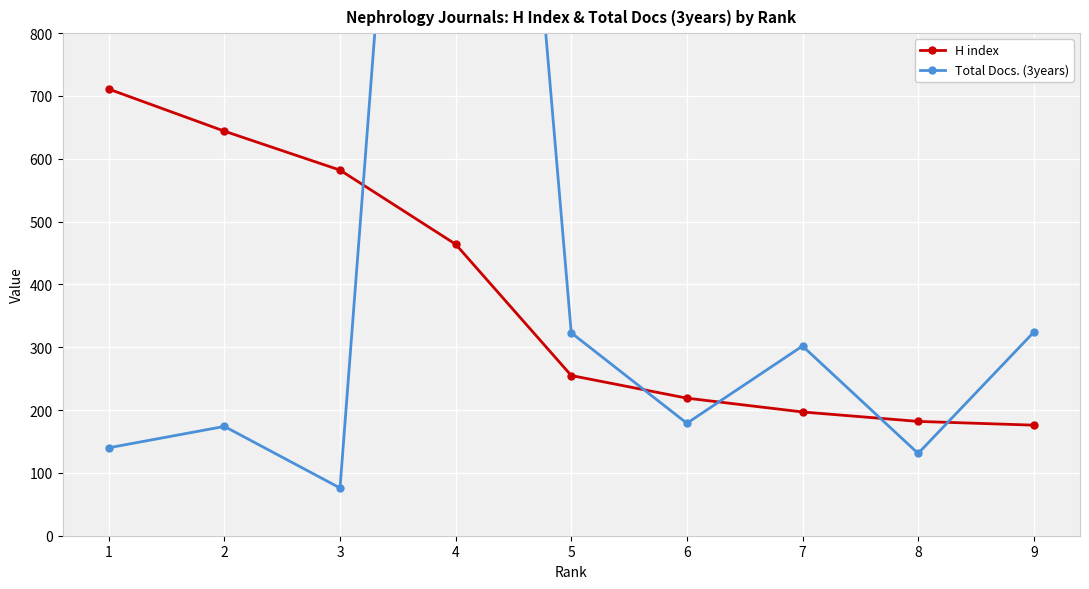

Reading left to right, what are all the values shown in this chart?

H index: 1=711	2=644	3=582	4=464	5=255	6=219	7=197	8=182	9=176
Total Docs. (3years): 1=140	2=174	3=76	4=2485	5=323	6=179	7=302	8=131	9=324